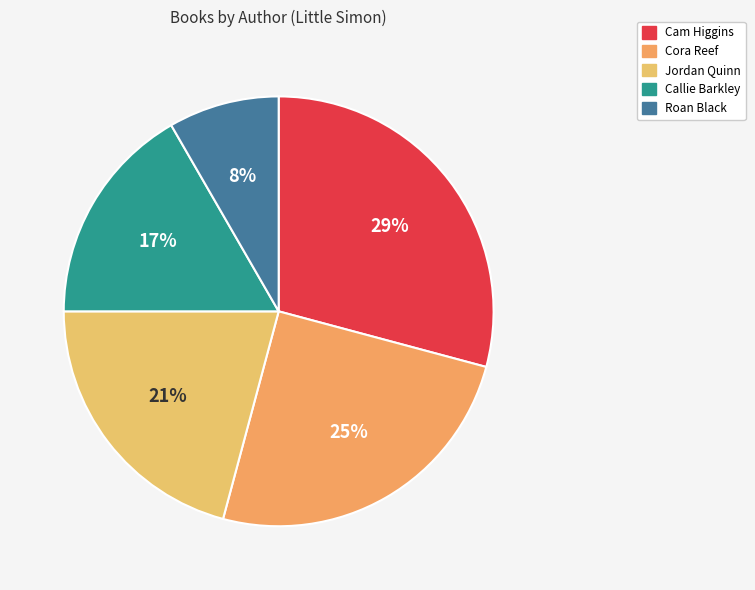

How many slices are in this pie chart?

5